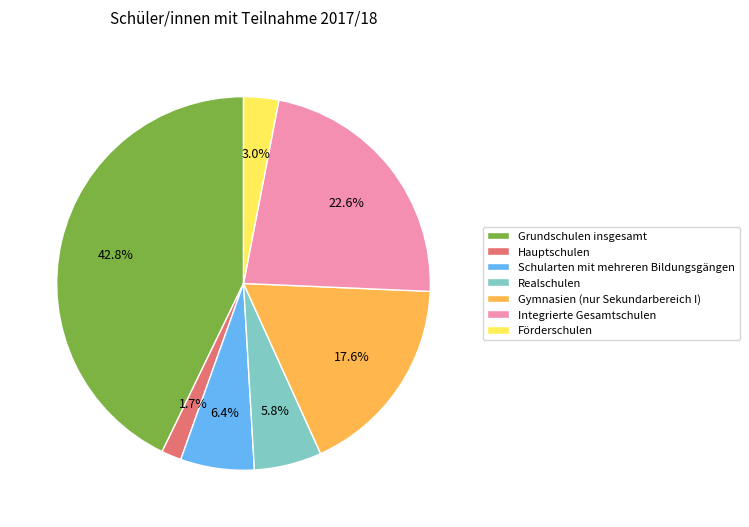

Rank the categories by value from lowest to highest.

Hauptschulen, Förderschulen, Realschulen, Schularten mit mehreren Bildungsgängen, Gymnasien (nur Sekundarbereich I), Integrierte Gesamtschulen, Grundschulen insgesamt